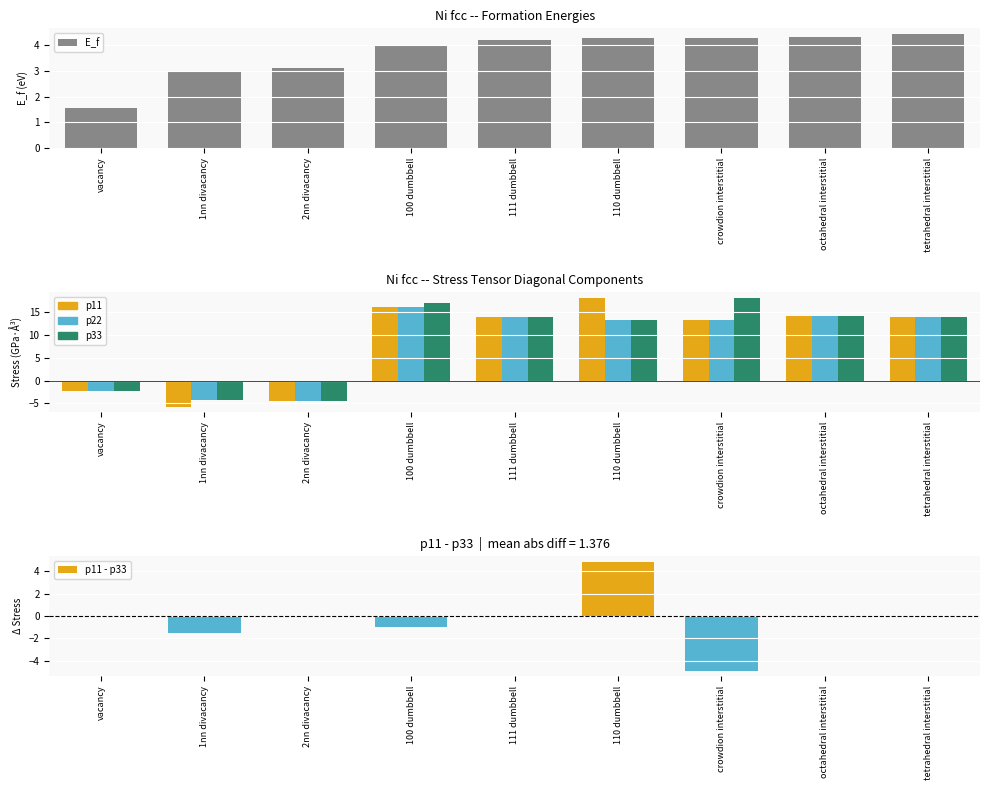

Which has a higher value, 1nn divacancy or octahedral interstitial?

octahedral interstitial